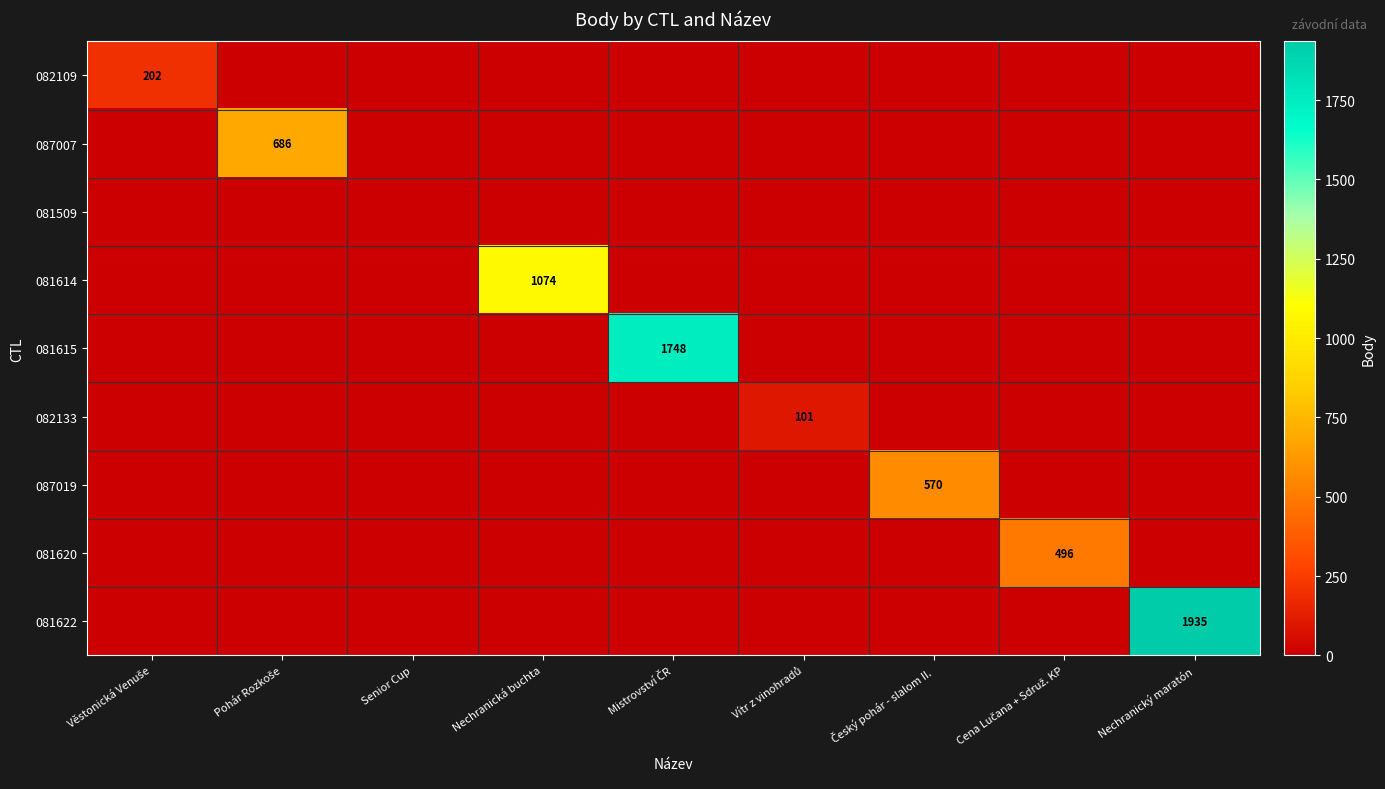

The 082109 series shows 0 at Senior Cup. True or false?

True